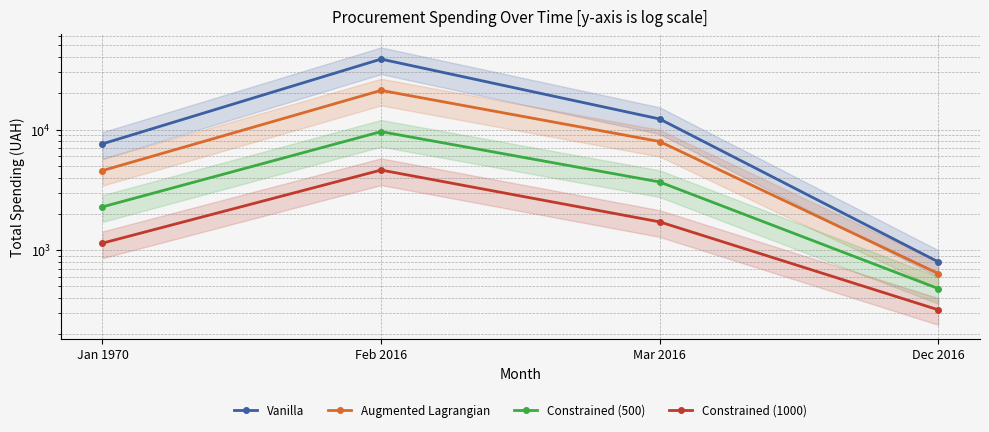

Which series has the widest spread of values?

Vanilla